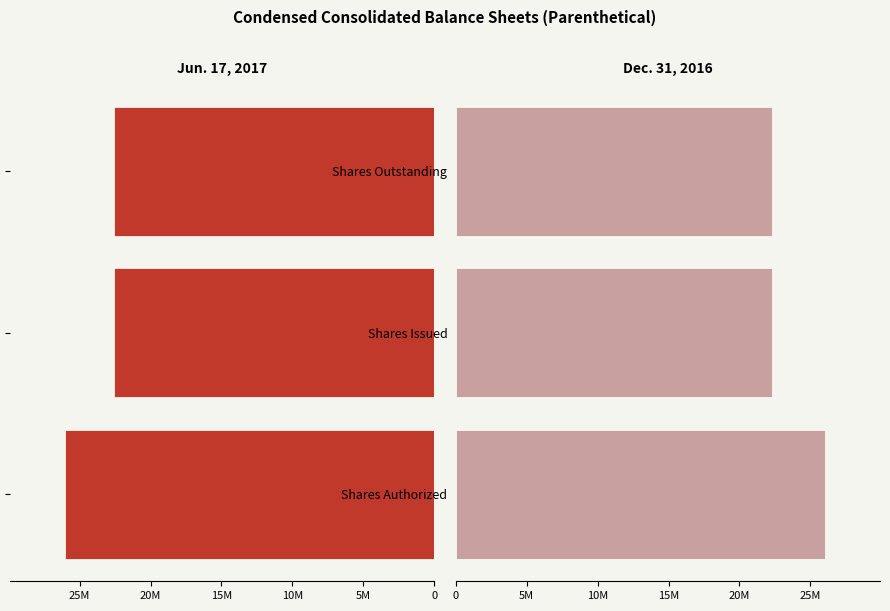

Reading left to right, list all the values displayed in this chart.

Jun. 17, 2017: 26000000	22604189	22604189
Dec. 31, 2016: 26000000	22300007	22300007